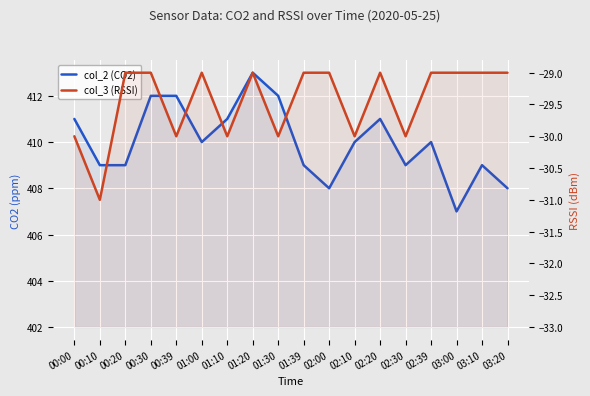

Where is the first local maximum for col_2 (CO2)?

01:20